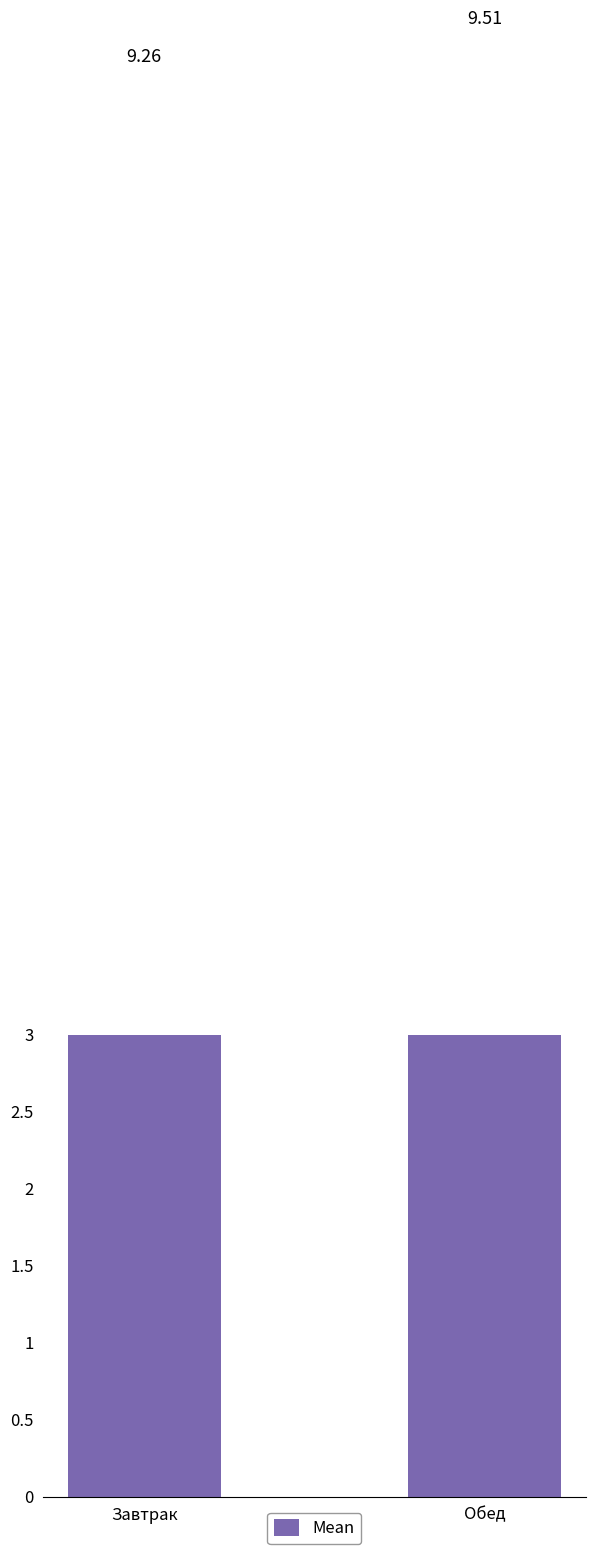

Which has a higher value, Завтрак or Обед?

Обед